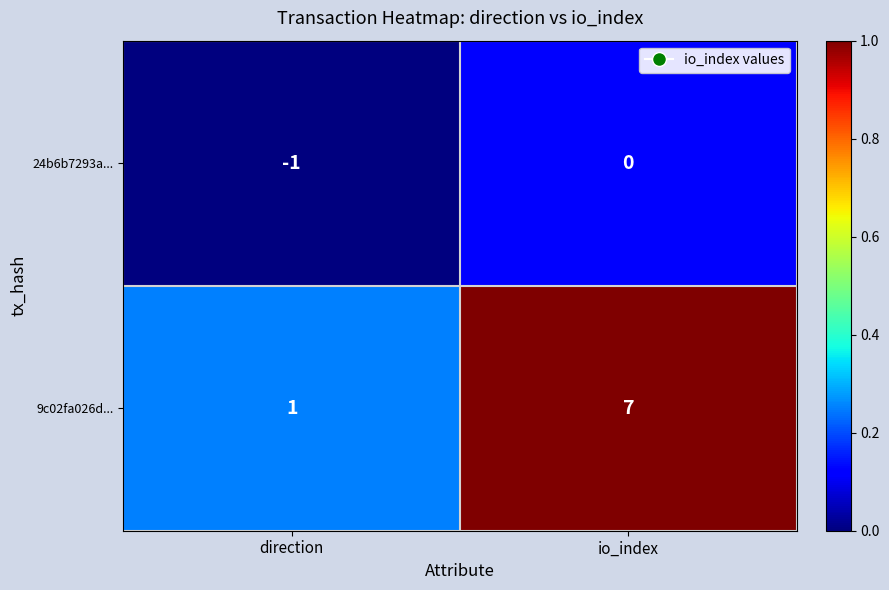

Rank the series by their maximum value, from highest to lowest.

9c02fa026d..., 24b6b7293a...